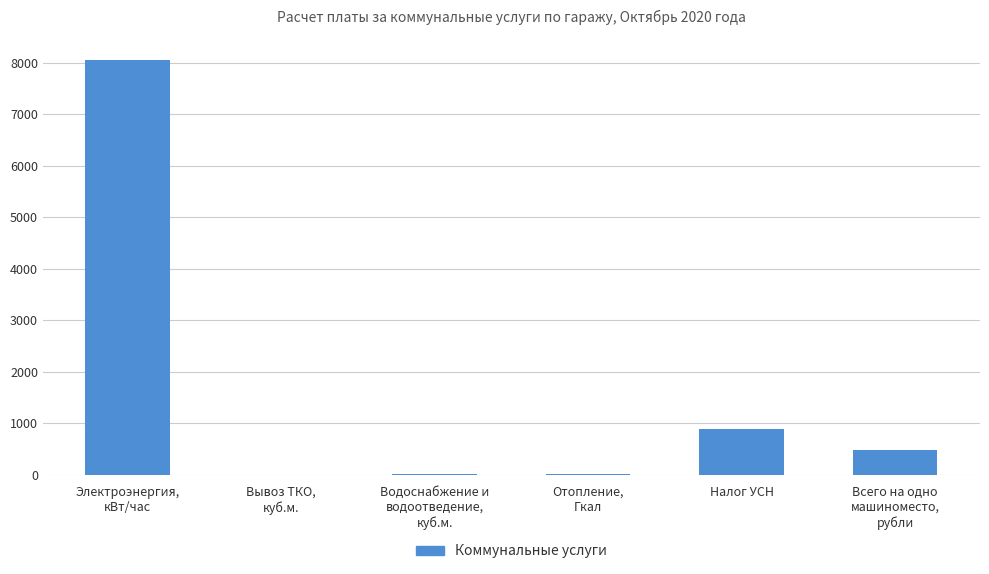

The value at Налог УСН is 1421.6. True or false?

False